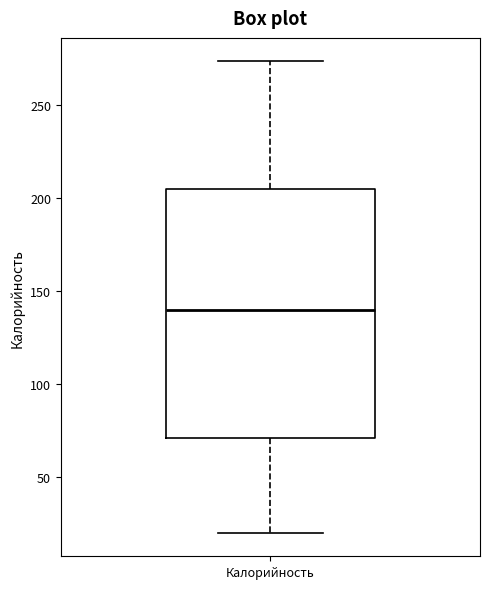

Where does the median line of the box for Калорийность sit on the y-axis? The values are not printed on the chart, so give them approximately, as read against the axis.

140